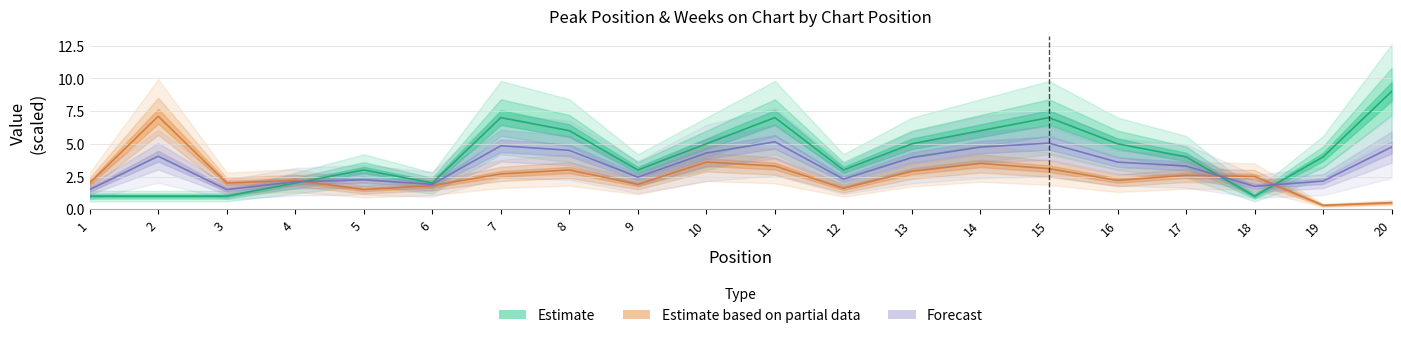

What is the value of the Weeks on Chart point at the 6th from the left?

1.8